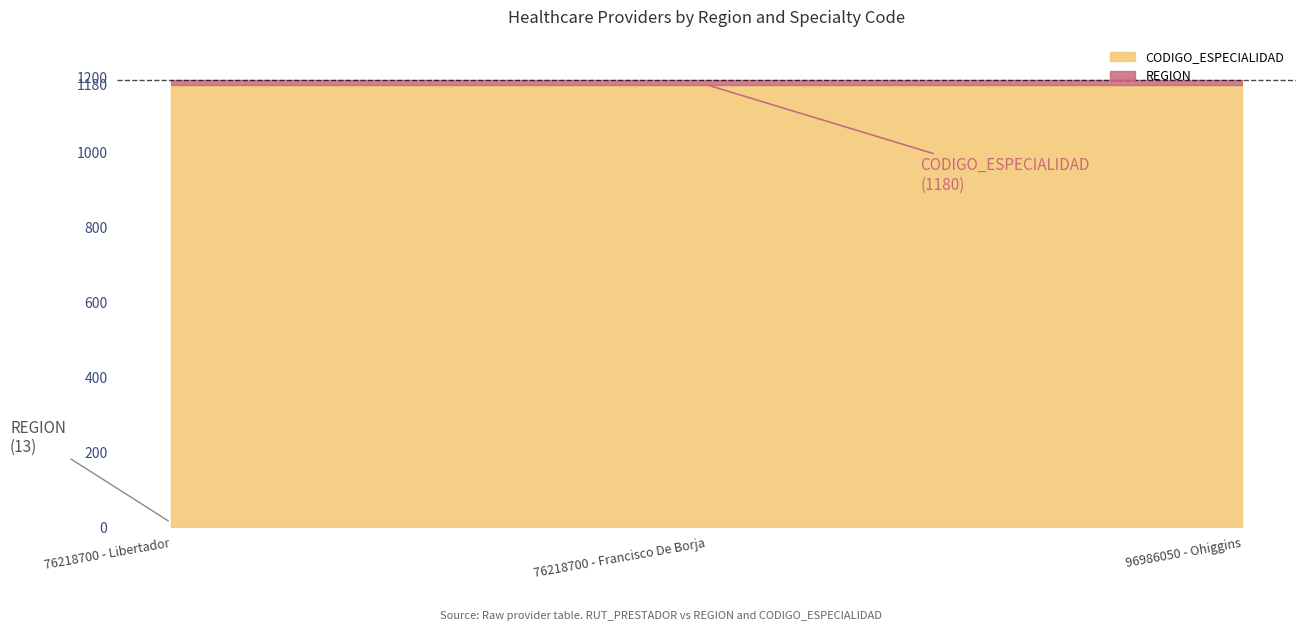

Reading left to right, what are all the values shown in this chart?

REGION: 13	13	13
CODIGO_ESPECIALIDAD: 1180	1180	1180